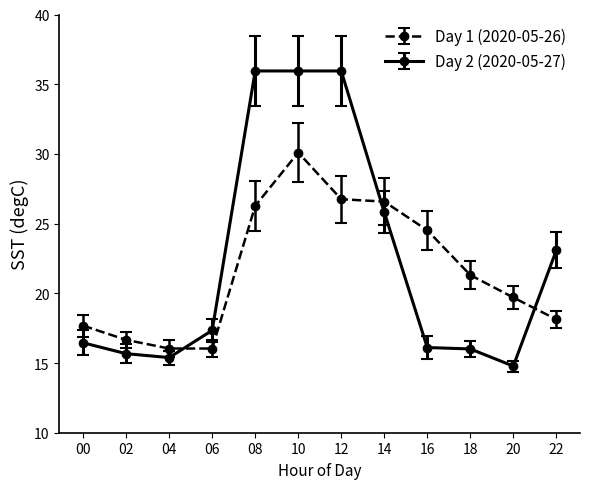

Which series has the largest total across all categories?

Day 2 (2020-05-27)